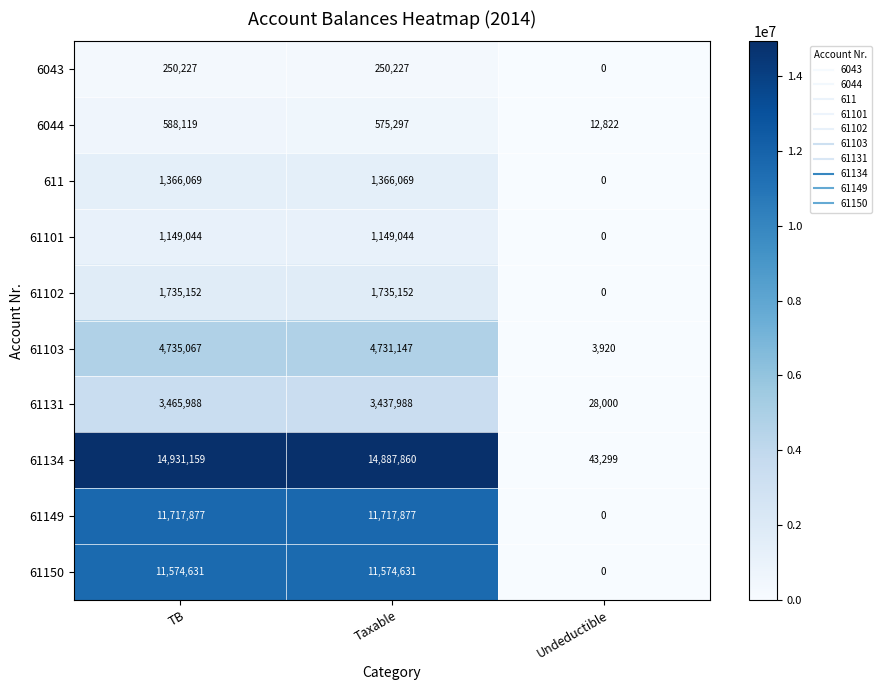

Reading left to right, what are all the values shown in this chart?

6043: 250227	250227	0
6044: 588119	575297	12822
611: 1366069	1366069	0
61101: 1149044	1149044	0
61102: 1735152	1735152	0
61103: 4735067	4731147	3920
61131: 3465988	3437988	28000
61134: 14931159	14887860	43299
61149: 11717877	11717877	0
61150: 11574631	11574631	0